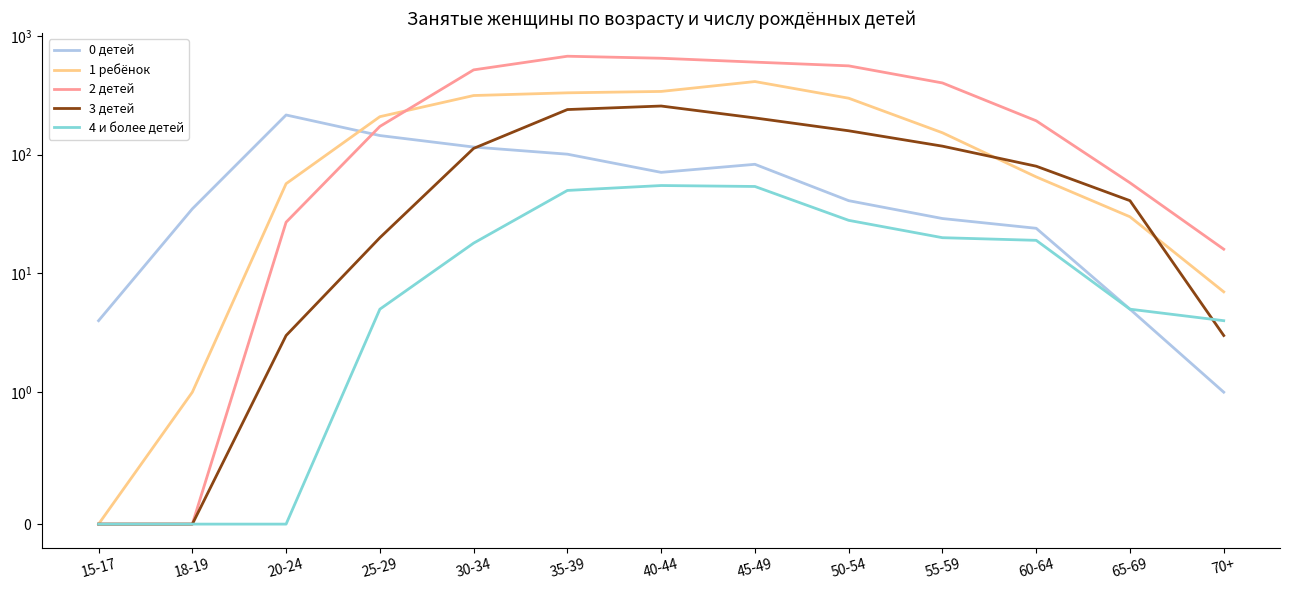

Is this an area chart (filled region under the line)?

No